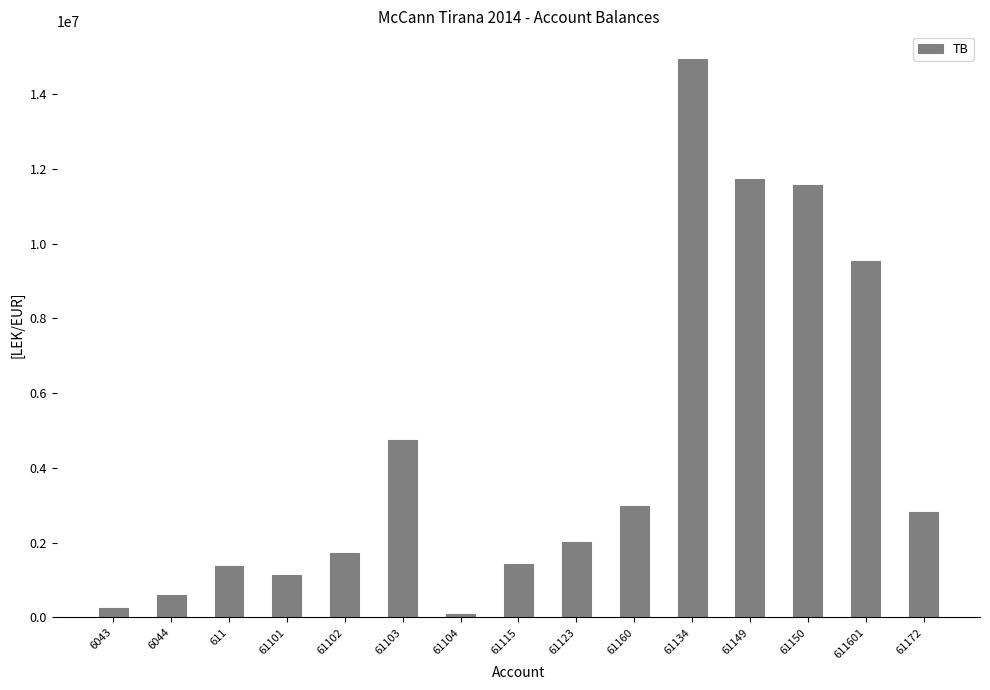

Reading left to right, transcribe all the data shown in this chart.

250227.1	588118.9	1366068.5	1149043.7	1735151.5	4735066.9	105900.0	1434003.2	2010362.2	2980057.7	14931158.8	11717876.6	11574631.1	9536057.6	2830643.4